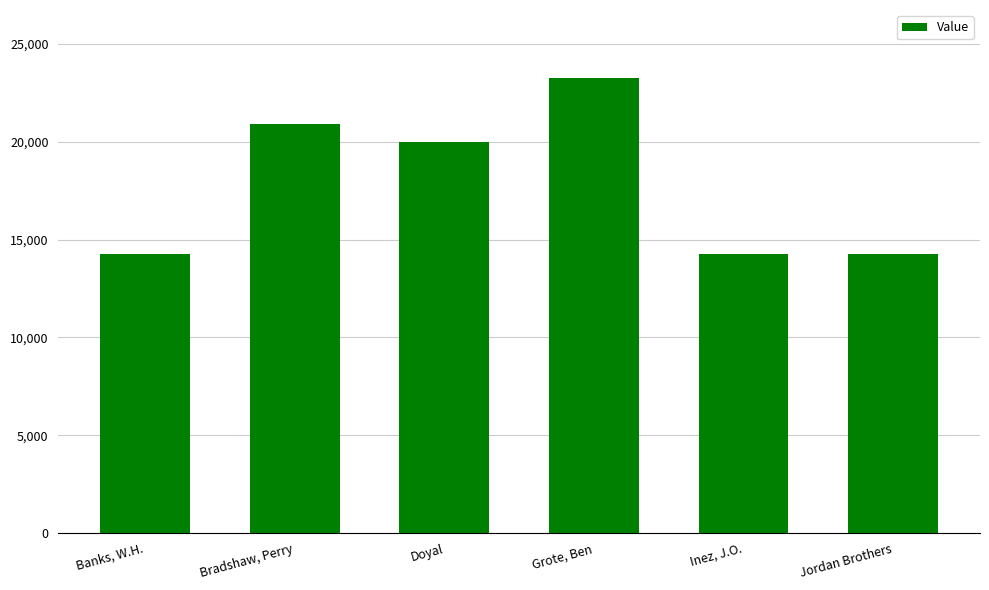

What position from the left is Grote, Ben?

4